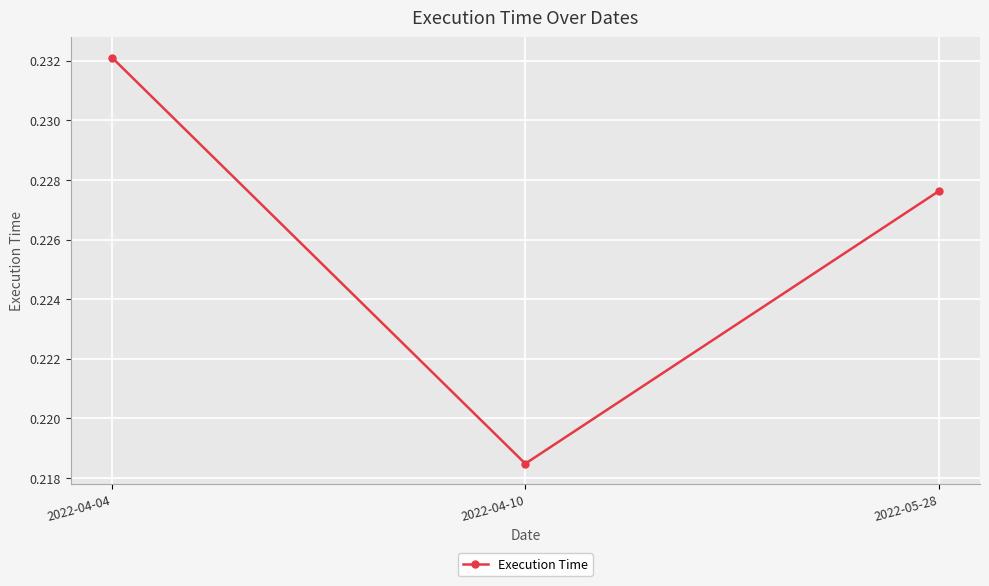

Does the chart have visible grid lines?

Yes